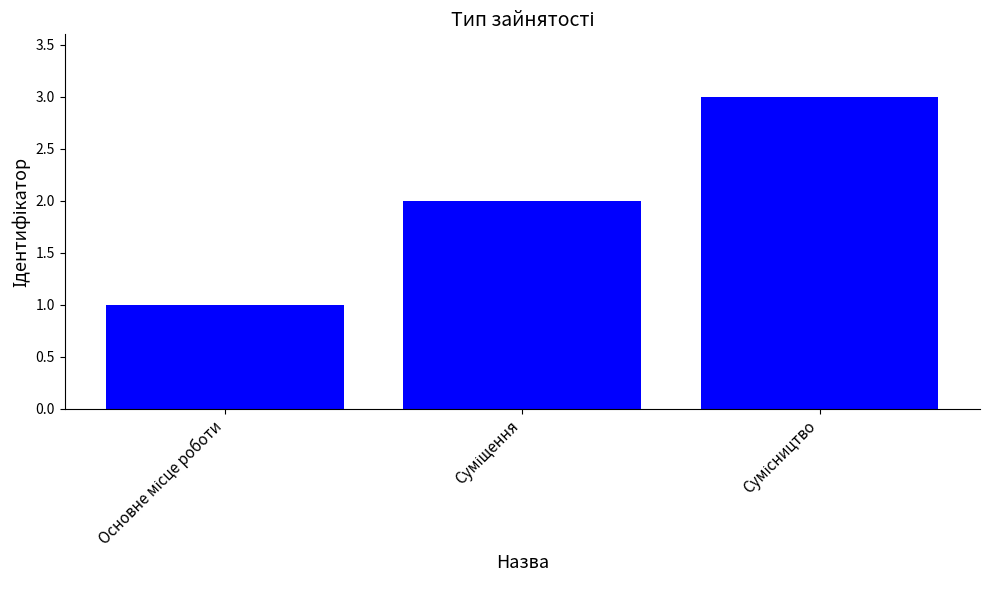

Does the chart contain any negative values?

No